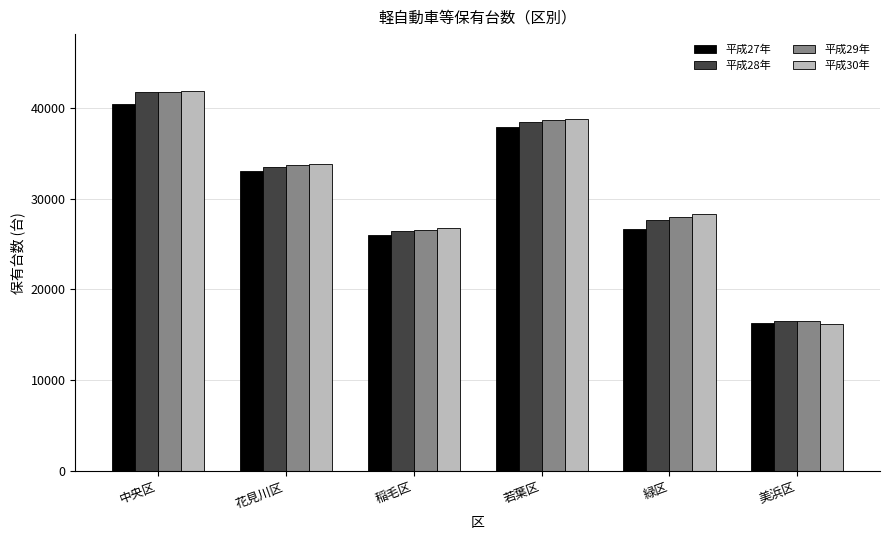

What is the spread (max minus min) of values at 中央区?

1464